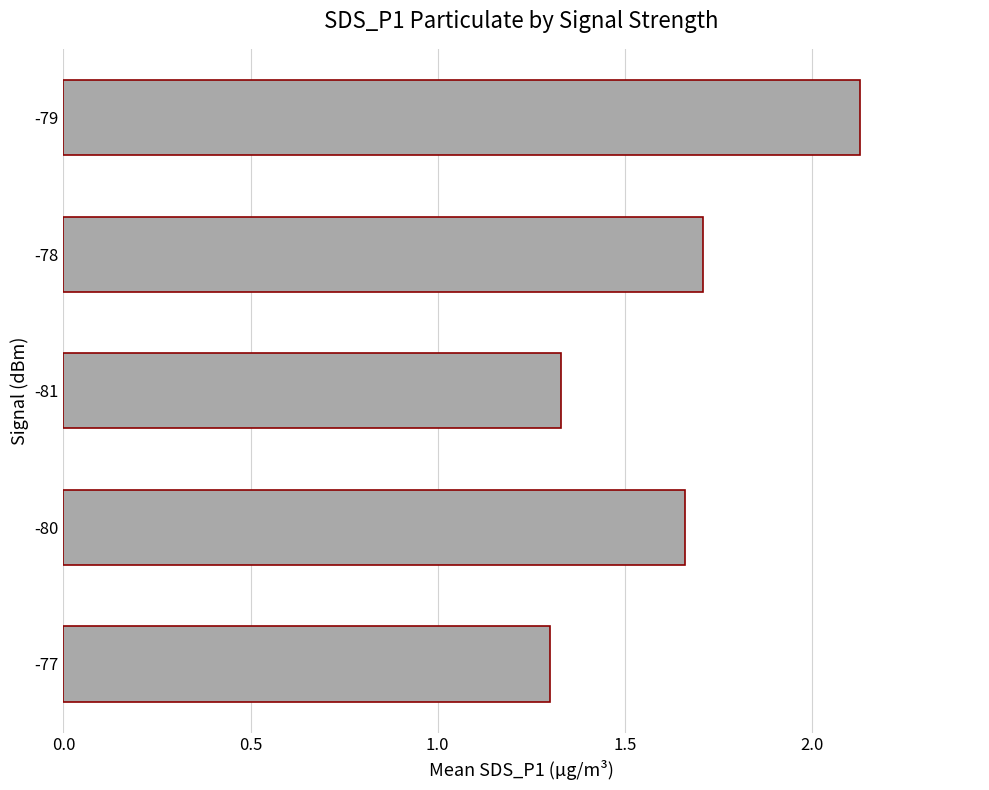

How many values are between 1 and 2?

4